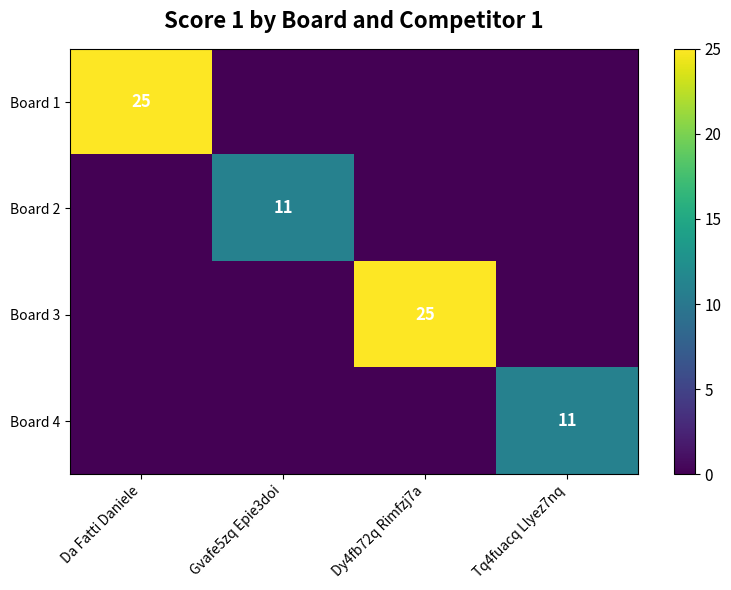

How many categories are shown in the chart?

4